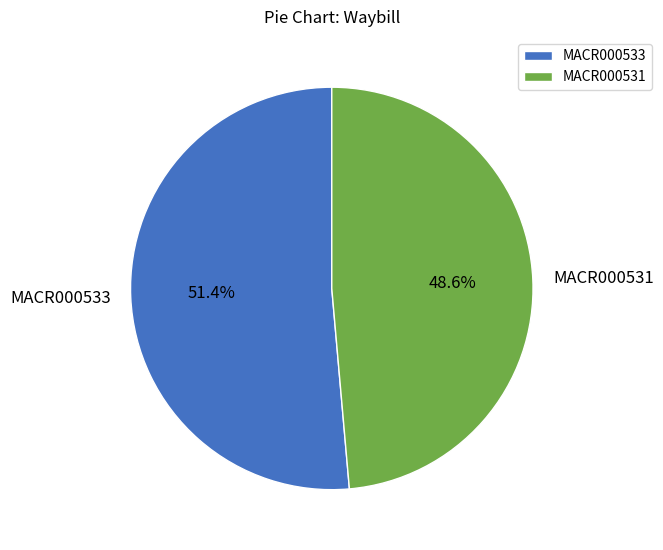

What is the total percentage of MACR000531 and MACR000533?

100.0%